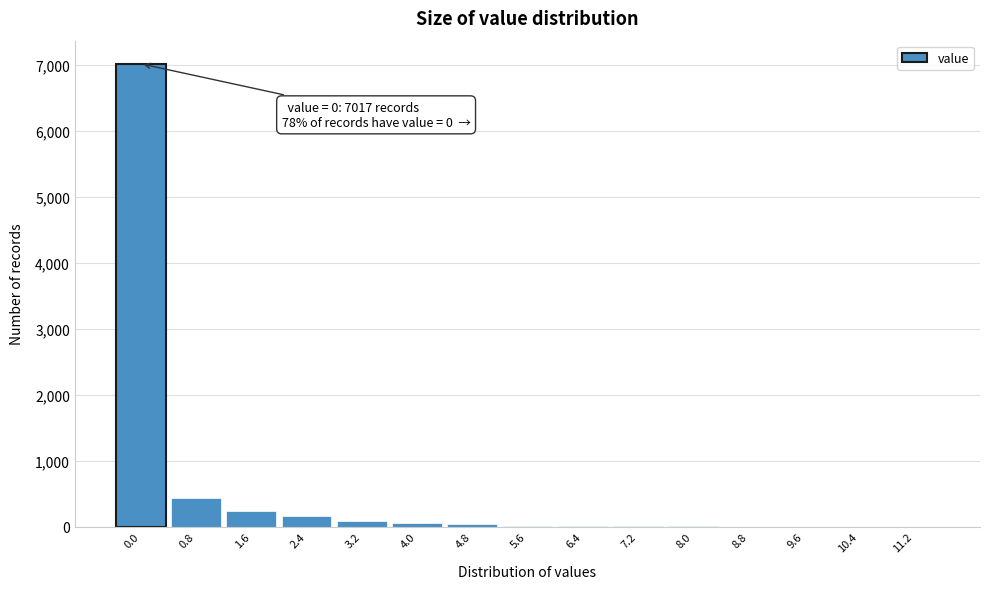

What is the sum of all values?

8050